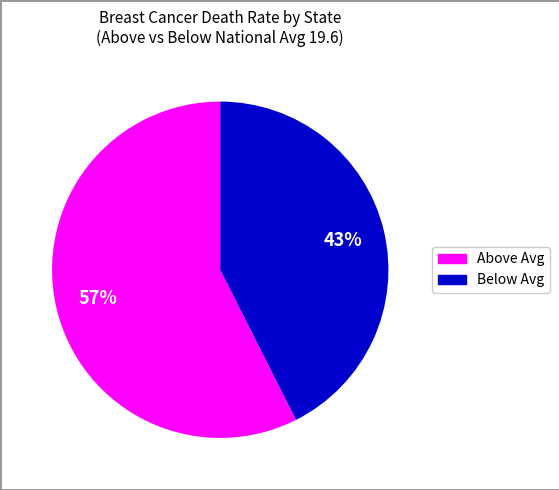

To the nearest percent, what is the average slice percentage?

50%